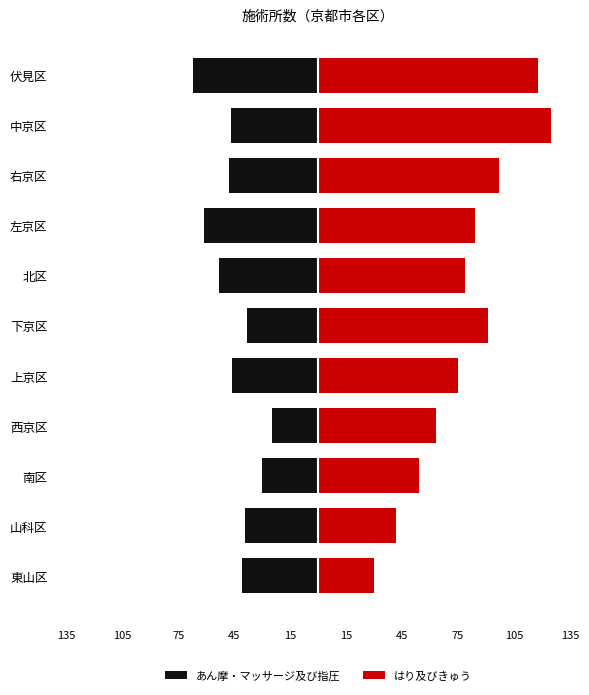

Reading right to left, extract all data points from this chart.

あん摩・マッサージ及び指圧: -67	-47	-48	-61	-53	-38	-46	-25	-30	-39	-41
はり及びきゅう: 118	125	97	84	79	91	75	63	54	42	30